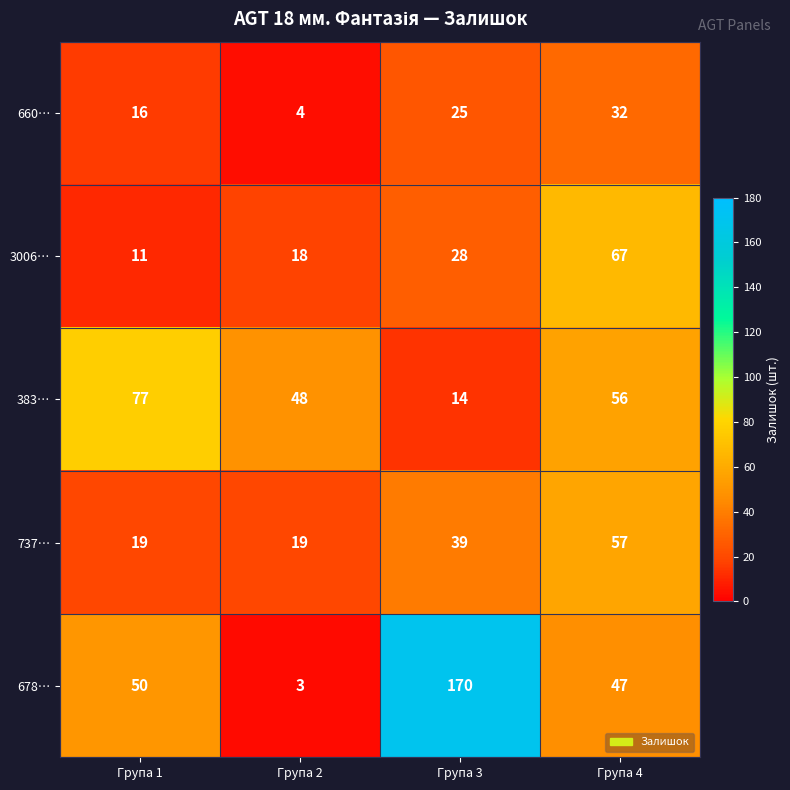

What is the smallest value displayed?

3